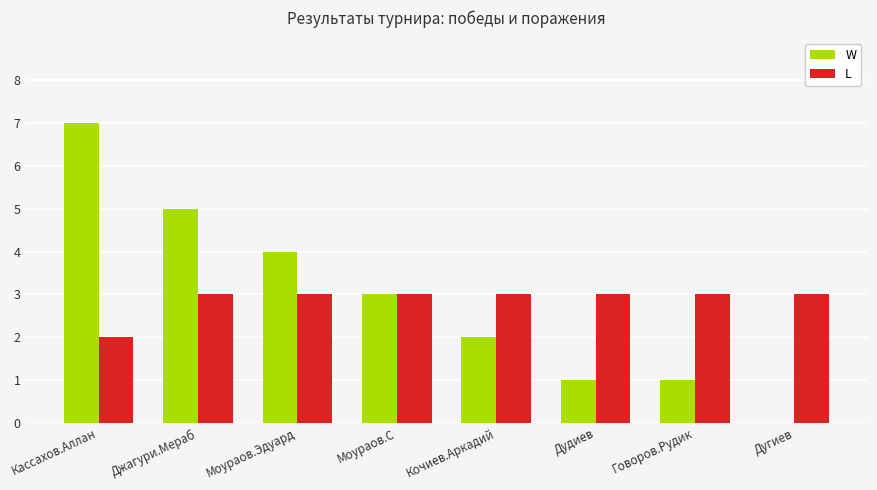

What is the total value across all series at Говоров.Рудик?

4